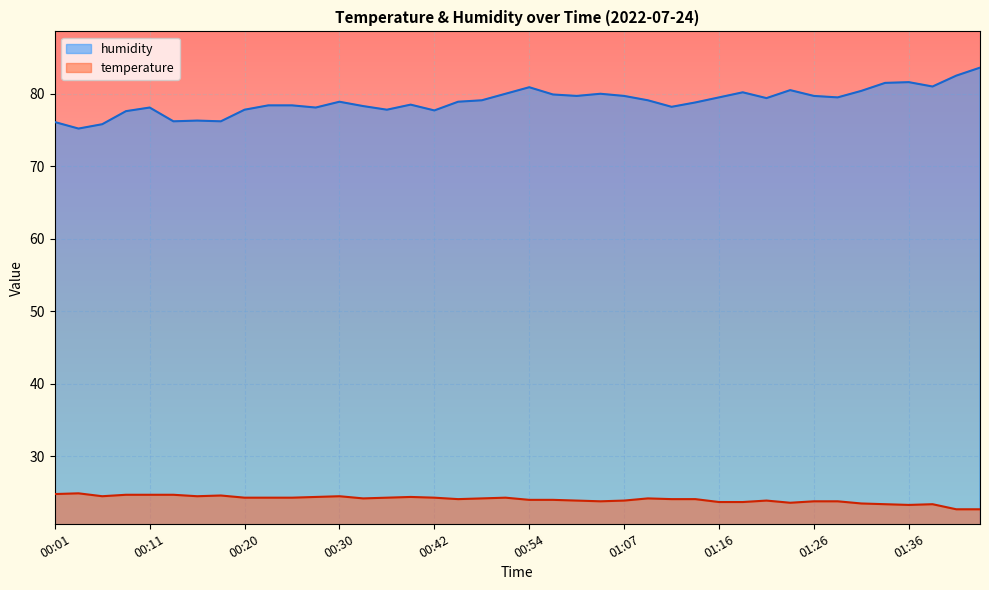

True or false: humidity and temperature cross at least once.

False